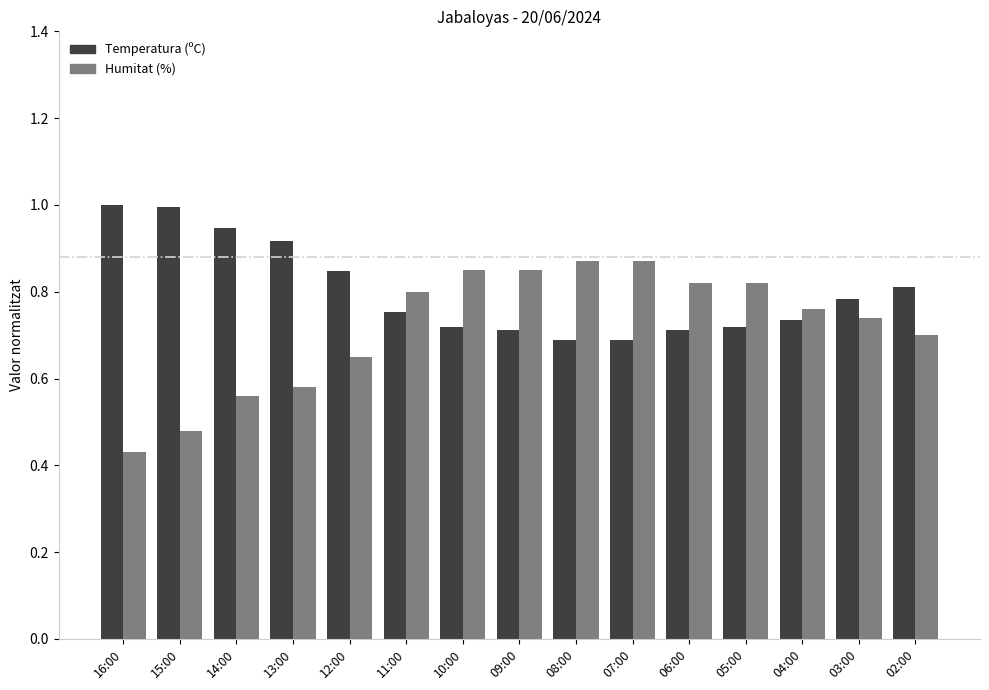

Rank the series by their average value, from highest to lowest.

Temperatura (ºC), Humitat (%)